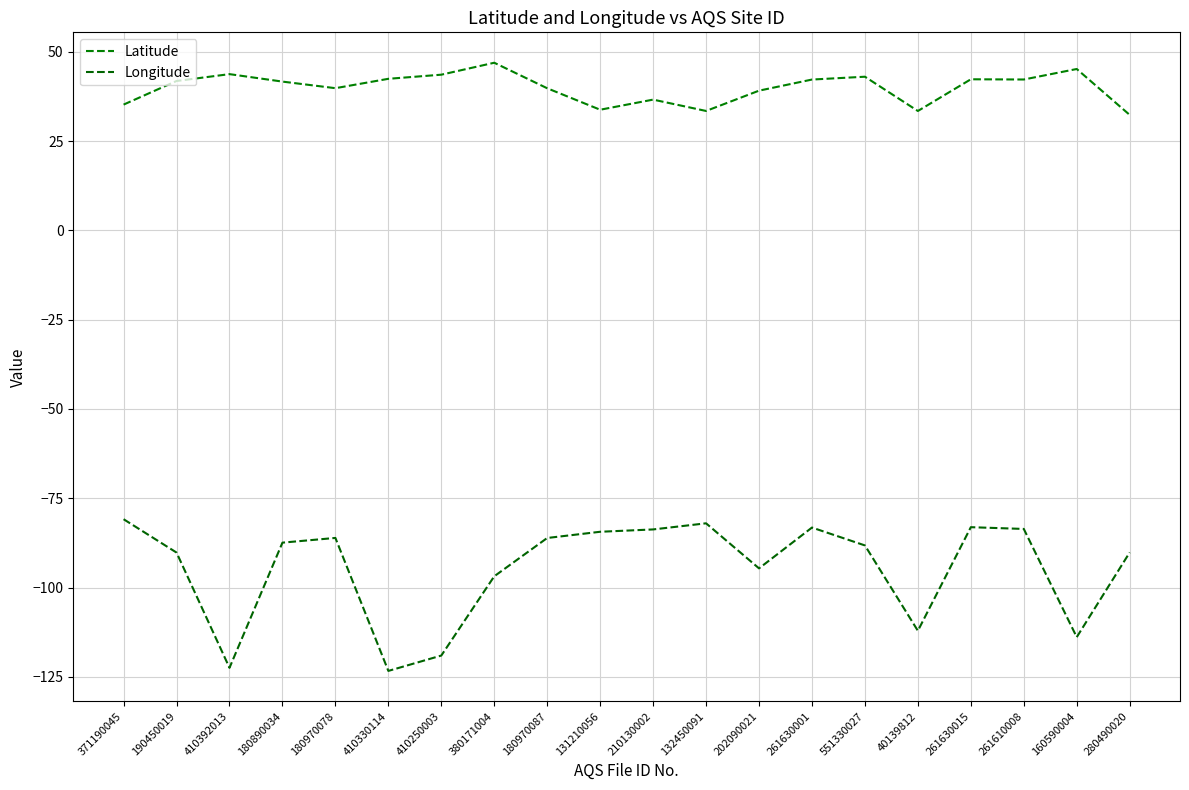

Rank the series by their maximum value, from lowest to highest.

Longitude, Latitude